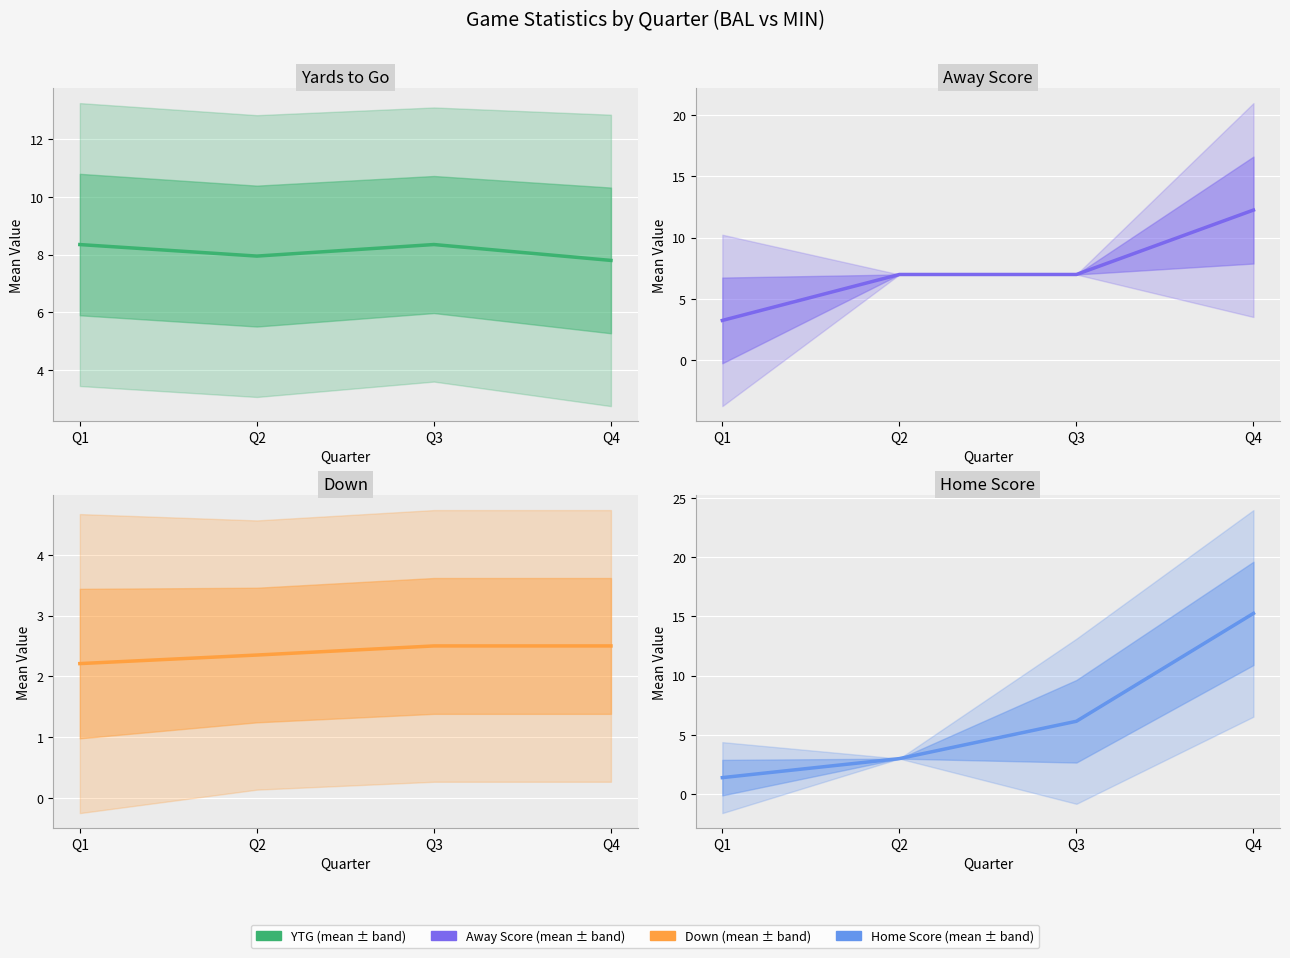

What is the value of the Down point at the 3rd from the left?

2.5